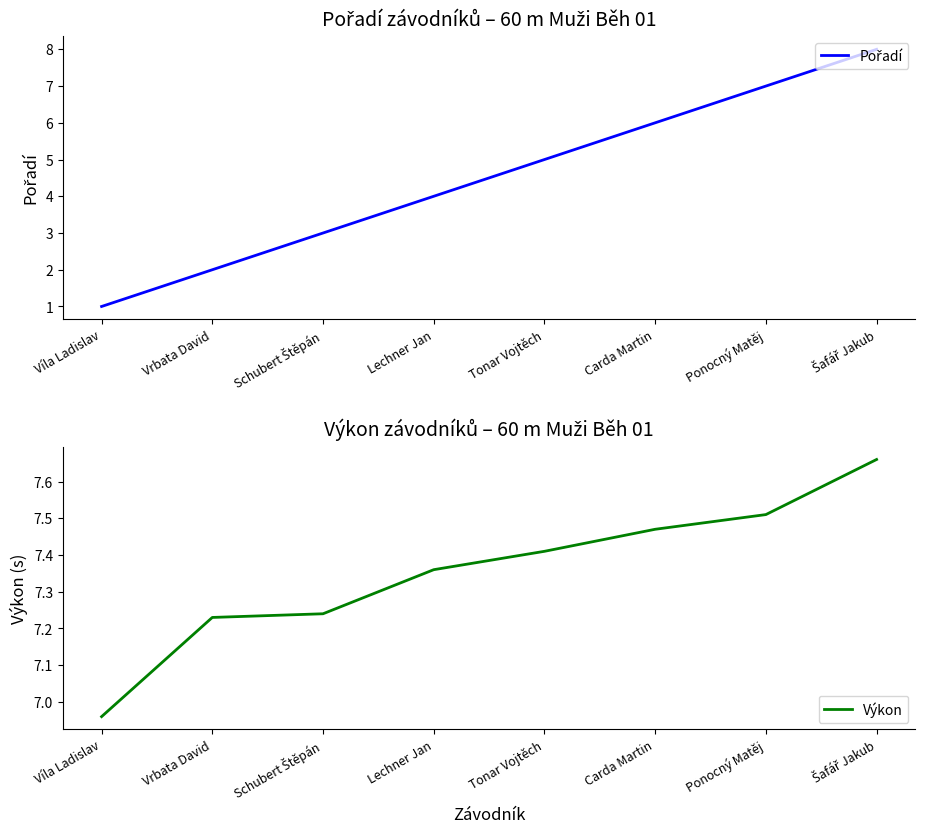

Rank the series by their maximum value, from highest to lowest.

Pořadí, Výkon